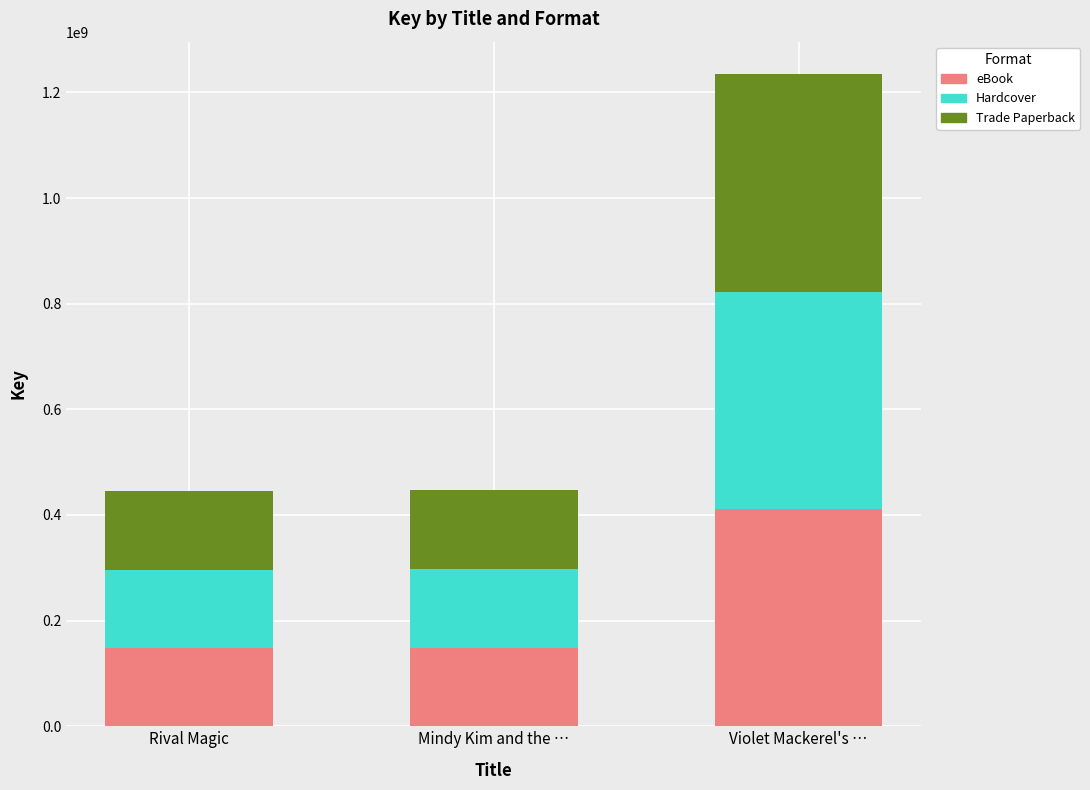

What is the total value across all series at Violet Mackerel's …?

1234376139